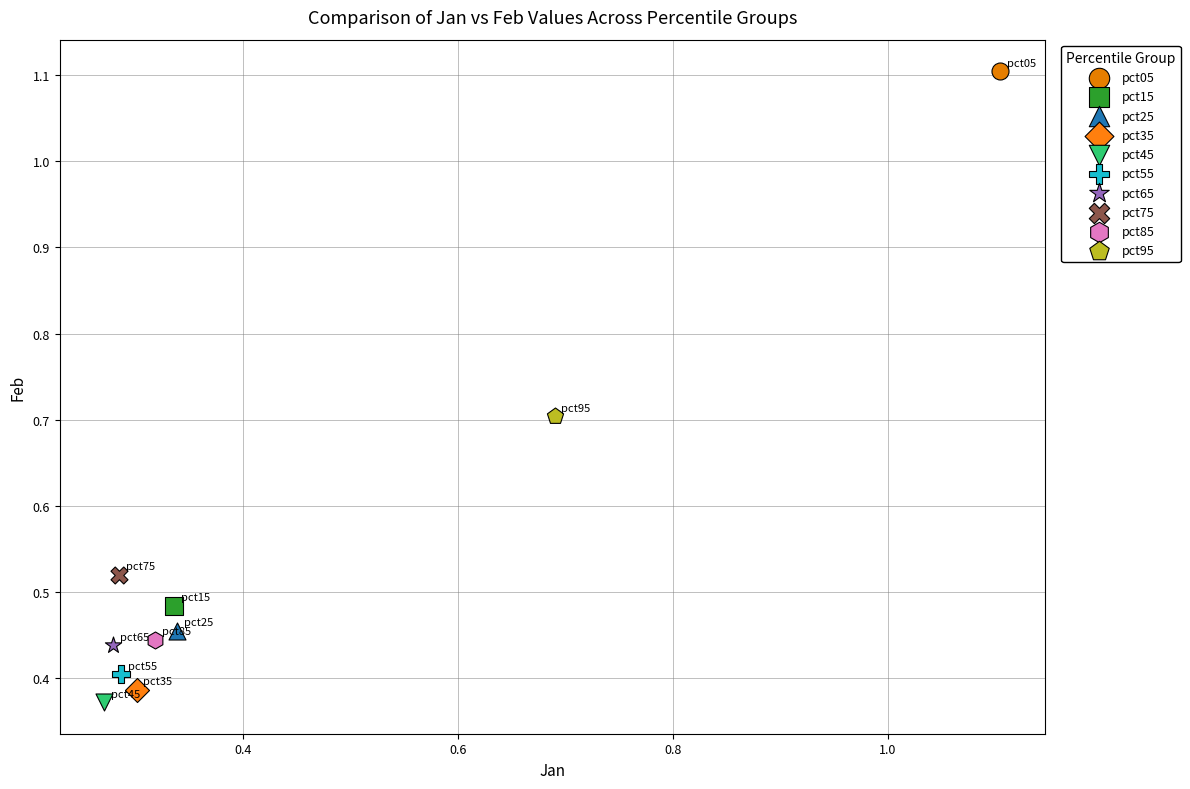

What are all the series names shown in the legend?

pct05, pct15, pct25, pct35, pct45, pct55, pct65, pct75, pct85, pct95